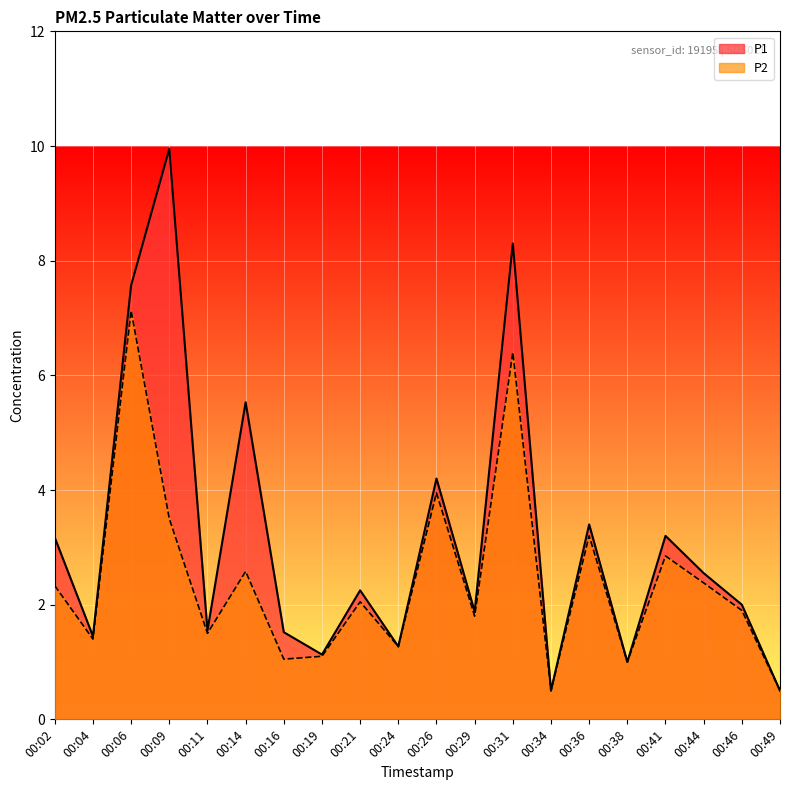

The P2 series shows 1.1 at 00:16. True or false?

True